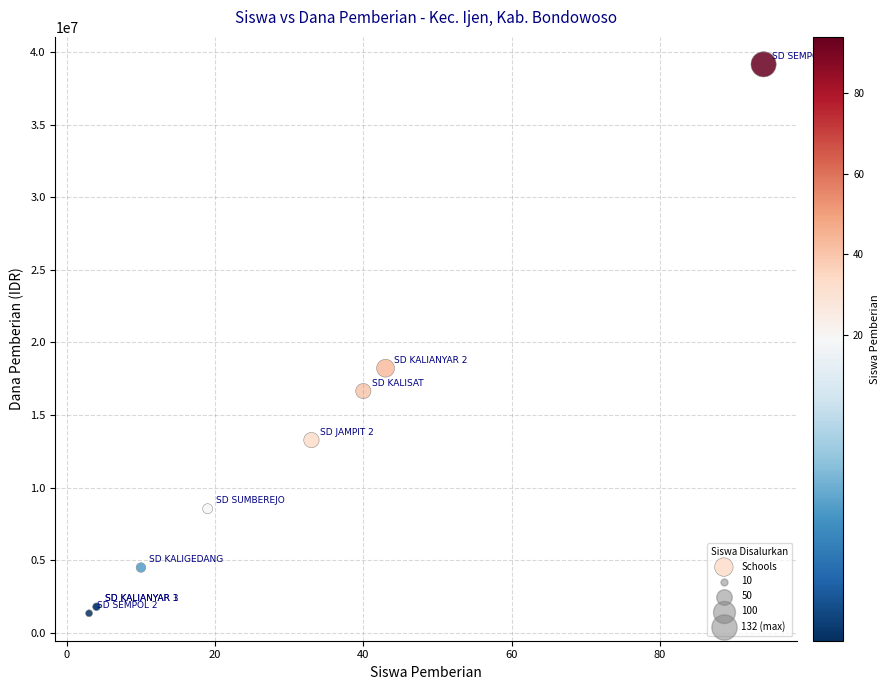

What Y value in the scatter plot is closest to 20250000?

18225000